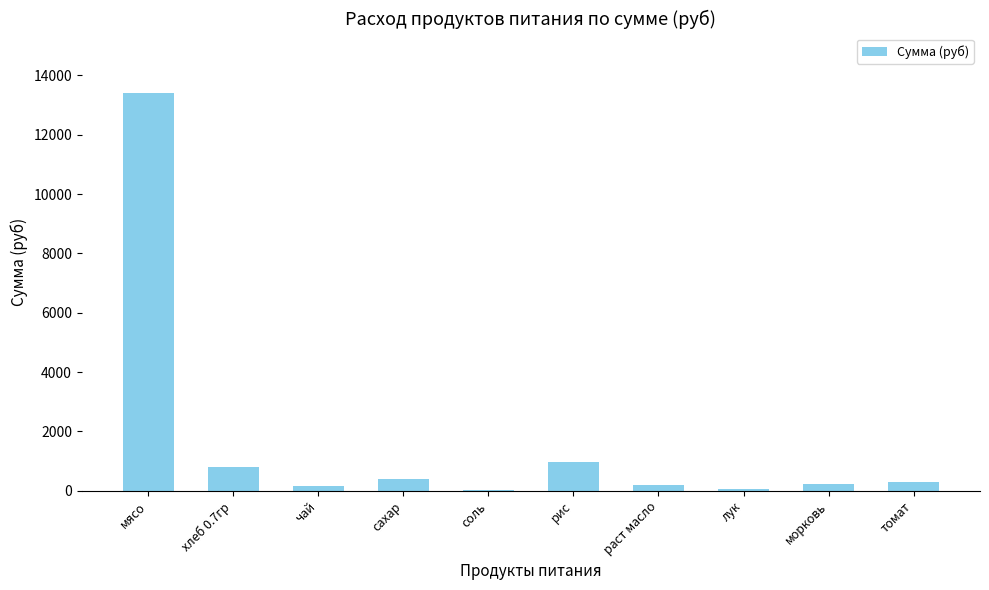

What is the sum of all values?

16508.1